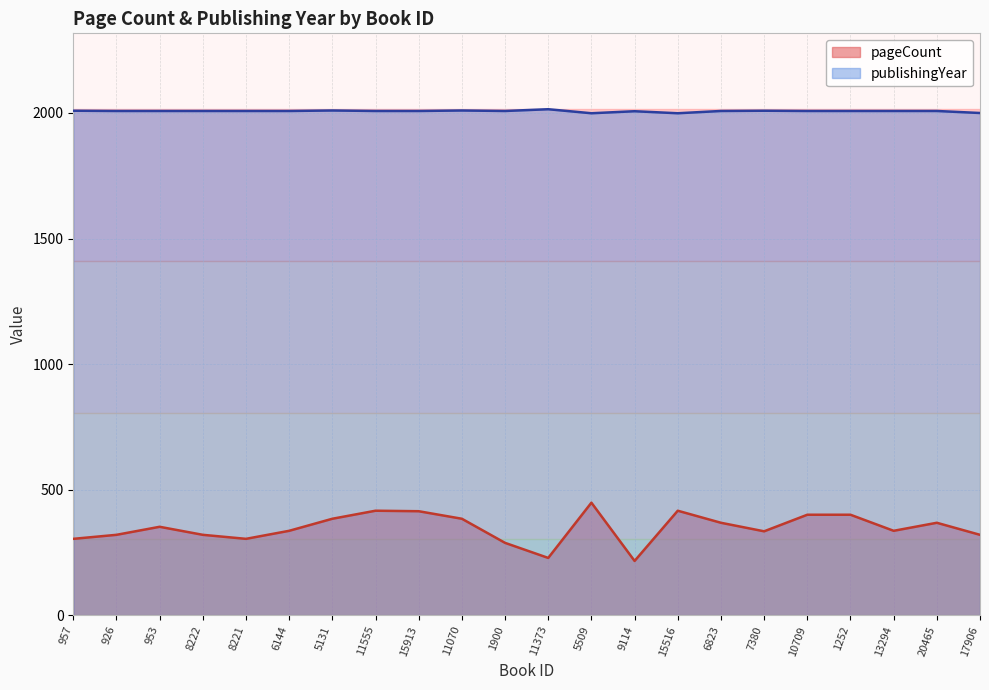

Rank the categories by pageCount value from highest to lowest.

5509, 11555, 15516, 15913, 10709, 1252, 5131, 11070, 6823, 20465, 953, 6144, 13294, 7380, 926, 8222, 17906, 957, 8221, 1900, 11373, 9114